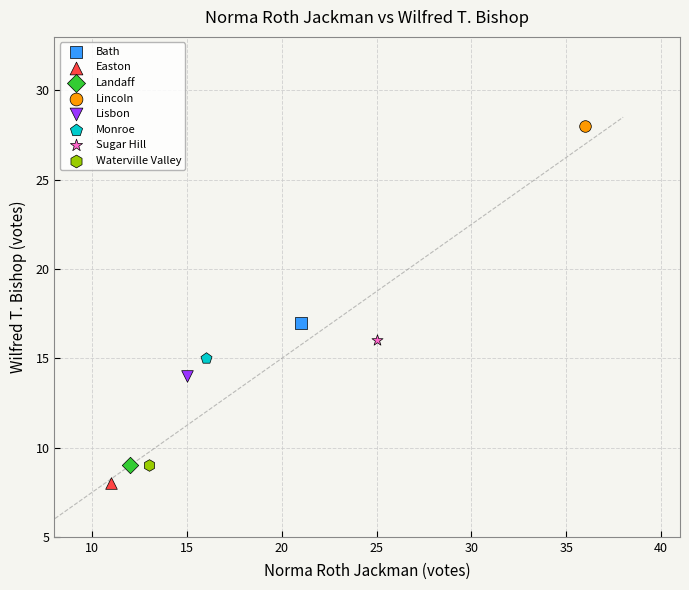

Which series reaches the minimum Y coordinate?

Easton